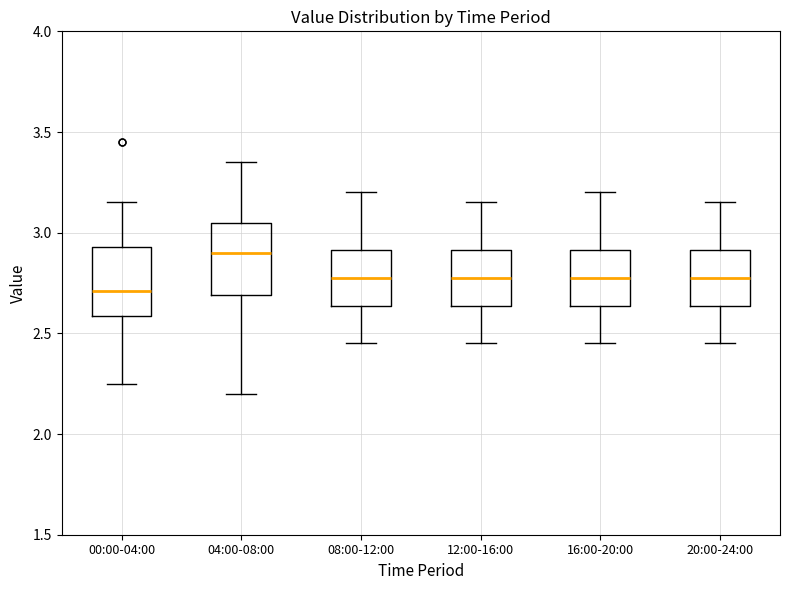

Where does the lower whisker of the box for 04:00-08:00 end on the y-axis? The values are not printed on the chart, so give them approximately, as read against the axis.

2.20